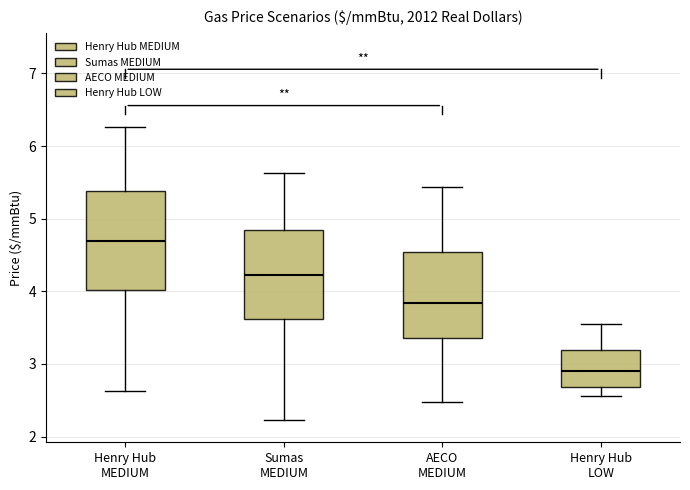

Comparing the boxes themselves (not the whiskers), which one is the tallest?

Henry Hub MEDIUM